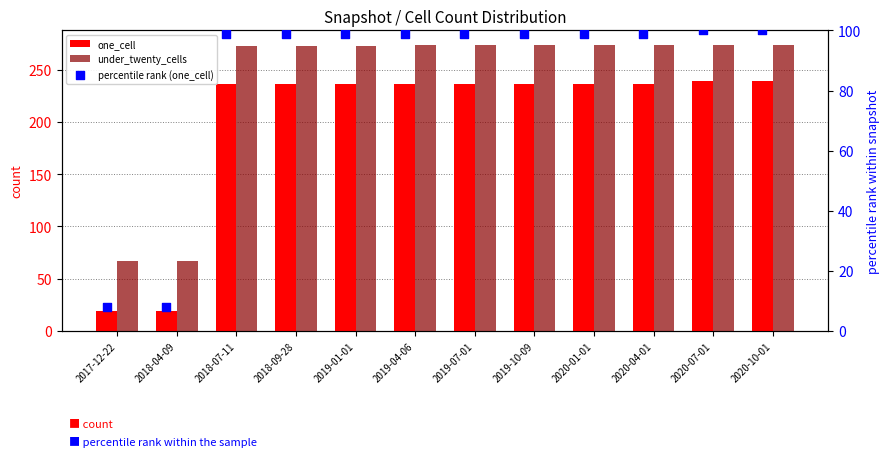

Which series has the largest total across all categories?

under_twenty_cells